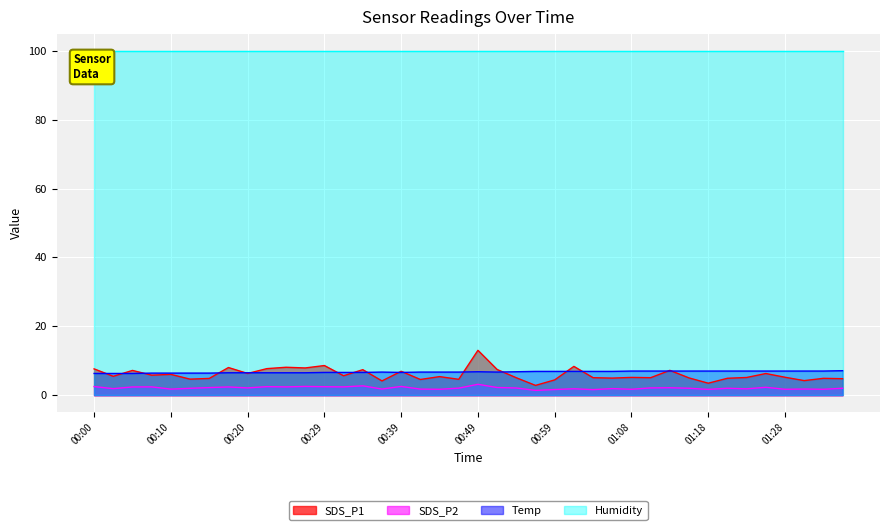

True or false: SDS_P1 has a value of 9.6 at 00:03.

False